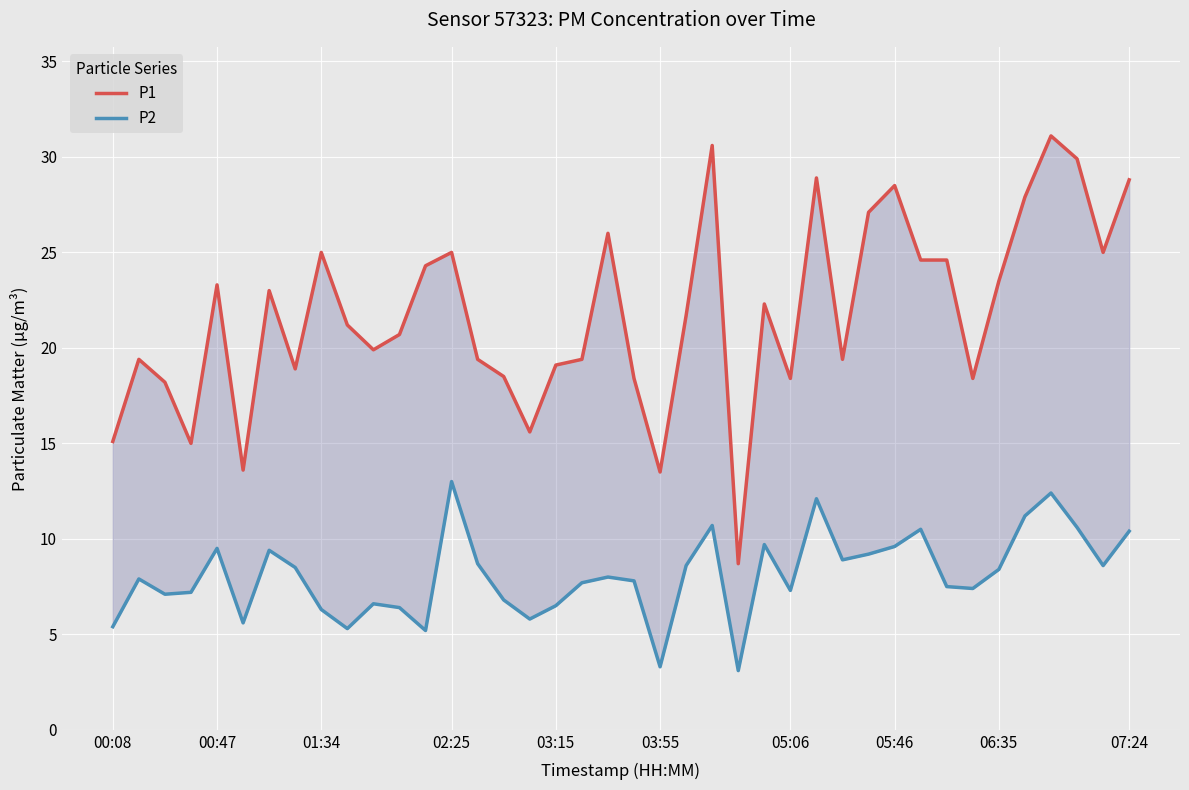

Does the chart display data point markers on the line(s)?

No